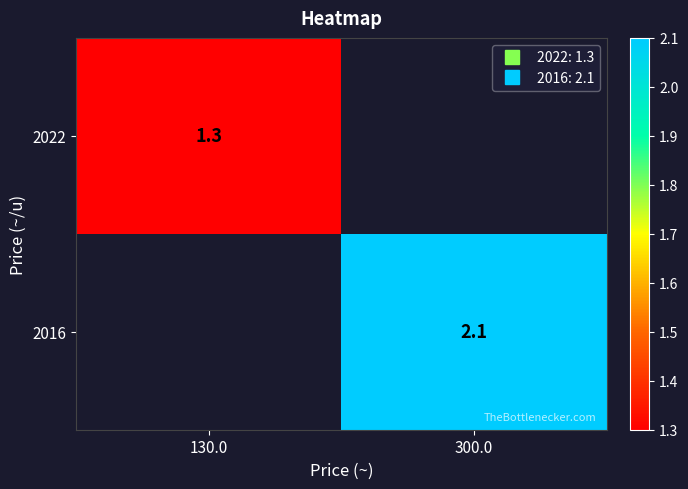

List the series in order of their overall mean, lowest first.

2022, 2016